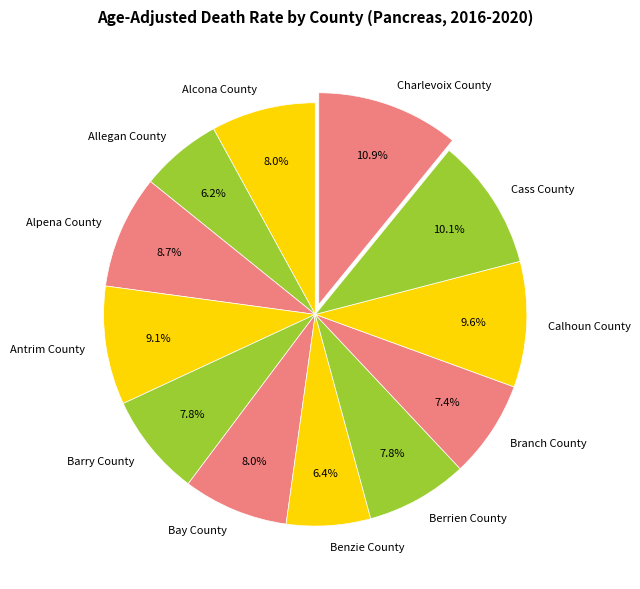

Which slice is the largest?

Charlevoix County